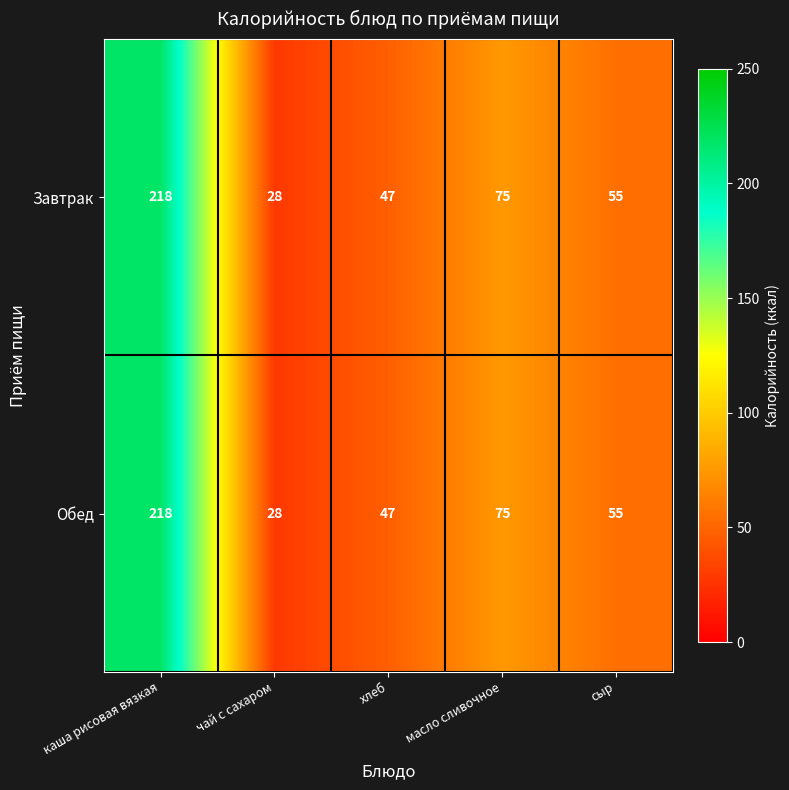

At which category is the sum across all series the highest?

каша рисовая вязкая